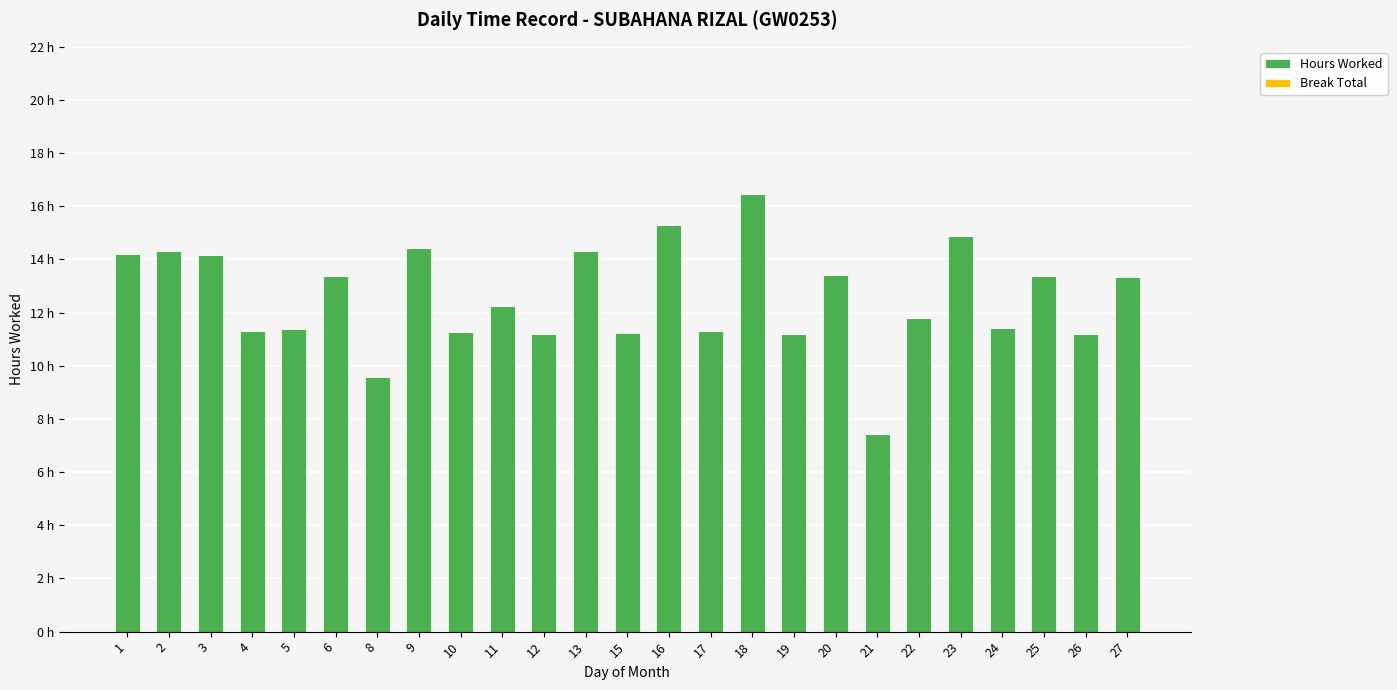

Reading left to right, what are all the values shown in this chart?

Hours Worked: 14.2	14.3	14.2	11.3	11.4	13.4	9.6	14.4	11.3	12.2	11.2	14.3	11.2	15.3	11.3	16.5	11.2	13.4	7.4	11.8	14.9	11.4	13.4	11.2	13.3
Break Total: 0.0	0.0	0.0	0.0	0.0	0.0	0.0	0.0	0.0	0.0	0.0	0.0	0.0	0.0	0.0	0.0	0.0	0.0	0.0	0.0	0.0	0.0	0.0	0.0	0.0